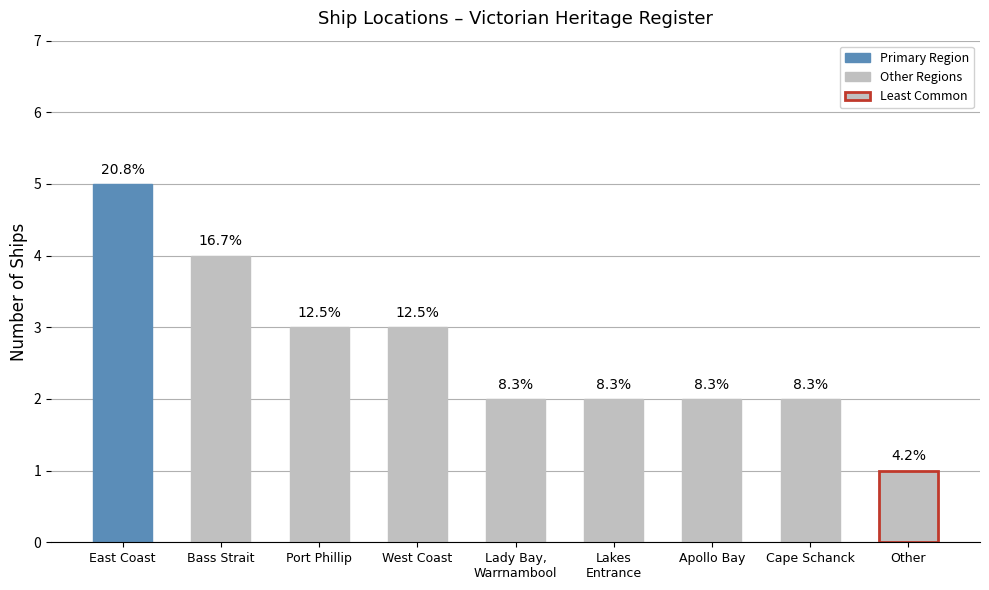

What is the change in value from East Coast to Apollo Bay?

-3